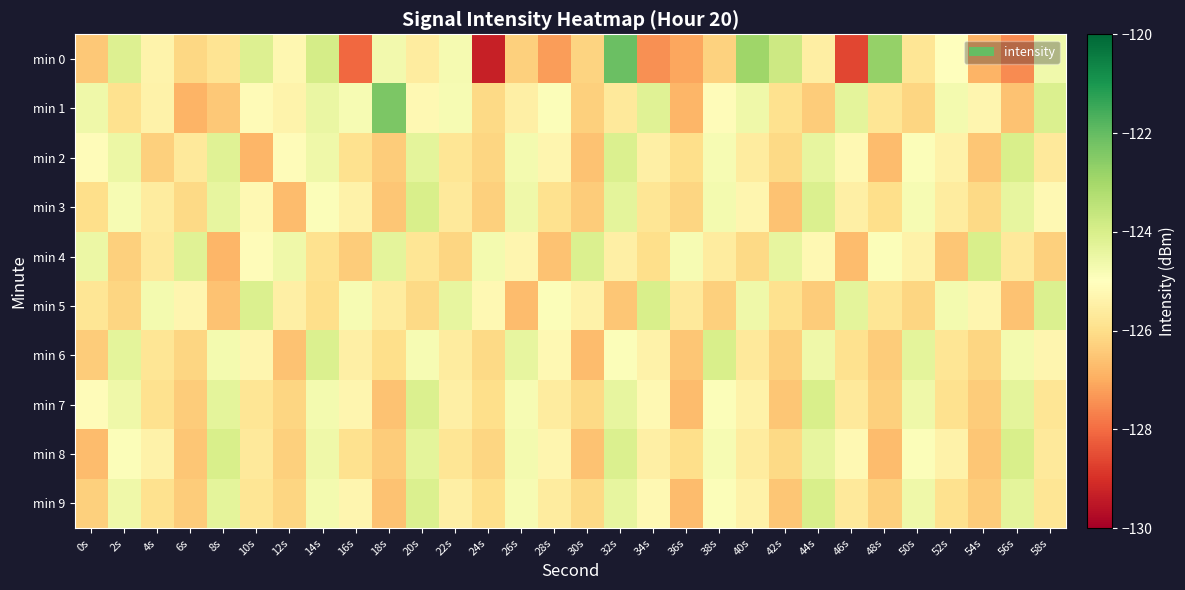

Which category has the highest value across all series?

32s